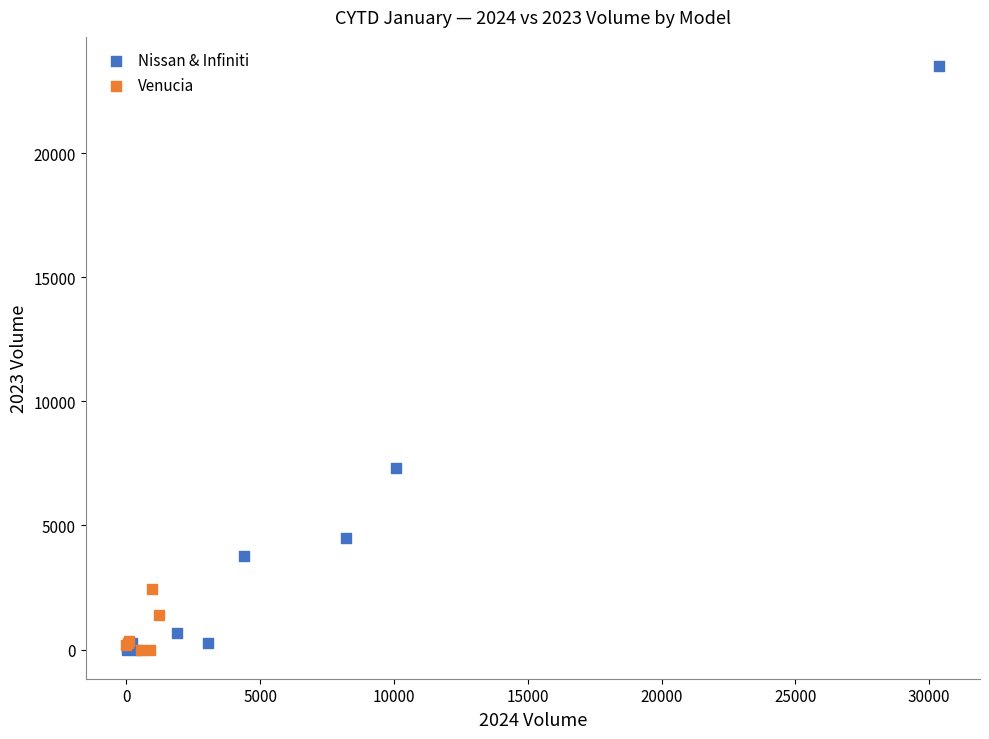

Which series has the largest Y range (max minus min)?

Nissan & Infiniti